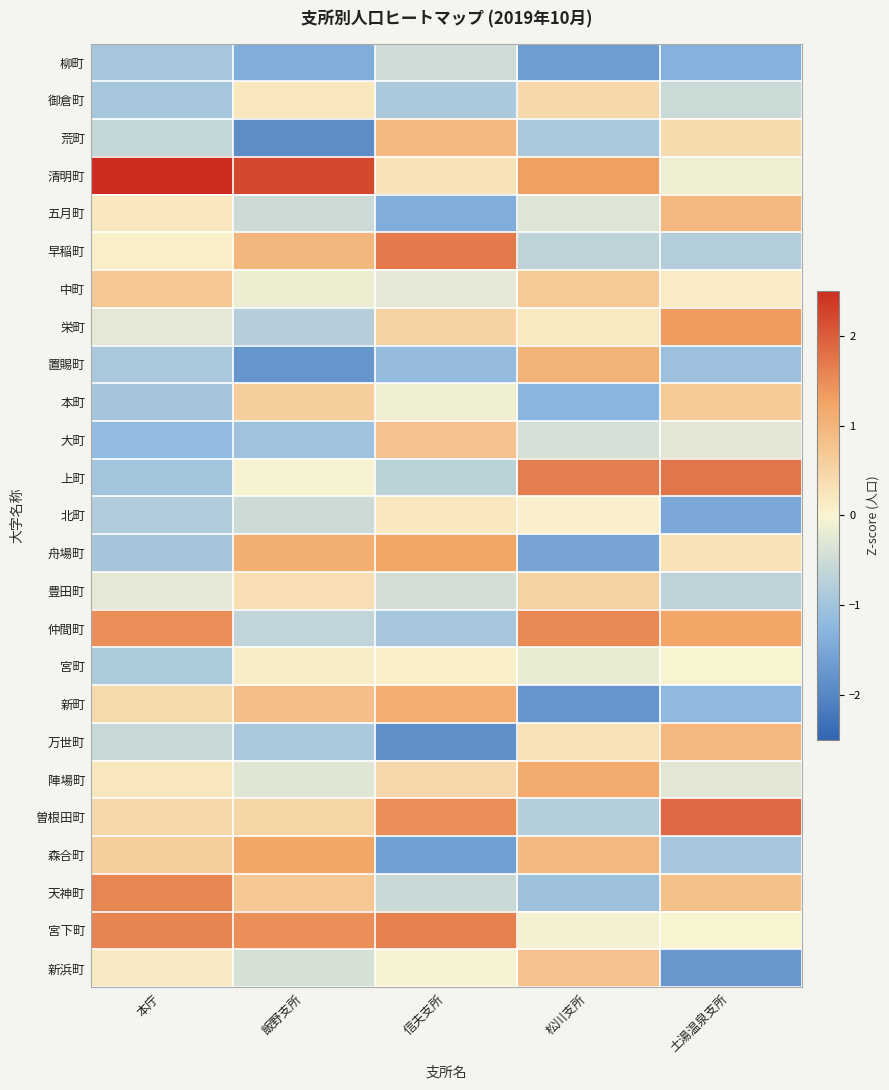

Which series changed the most between 本庁 and 土湯温泉支所?

清明町